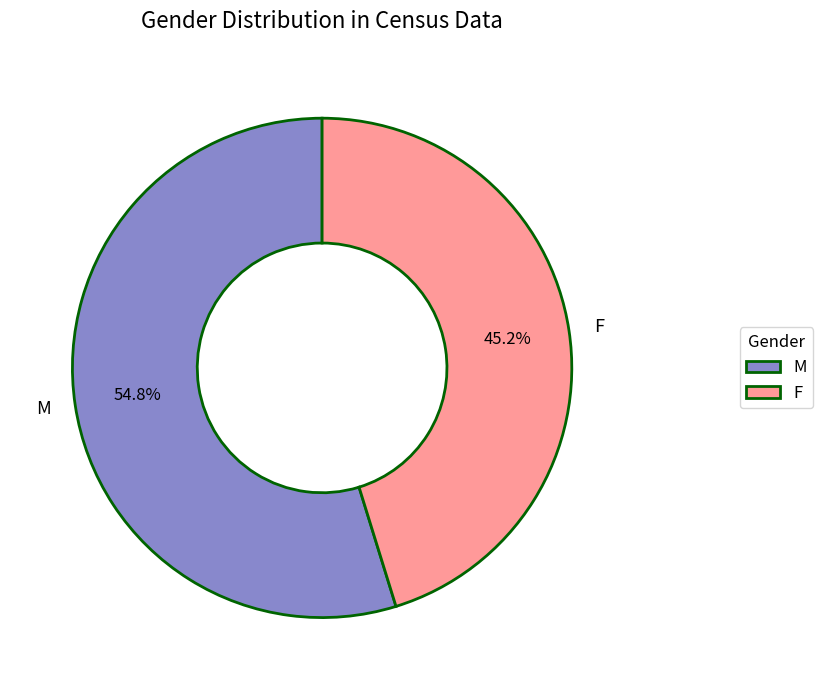

Which category has the biggest portion of the pie?

M